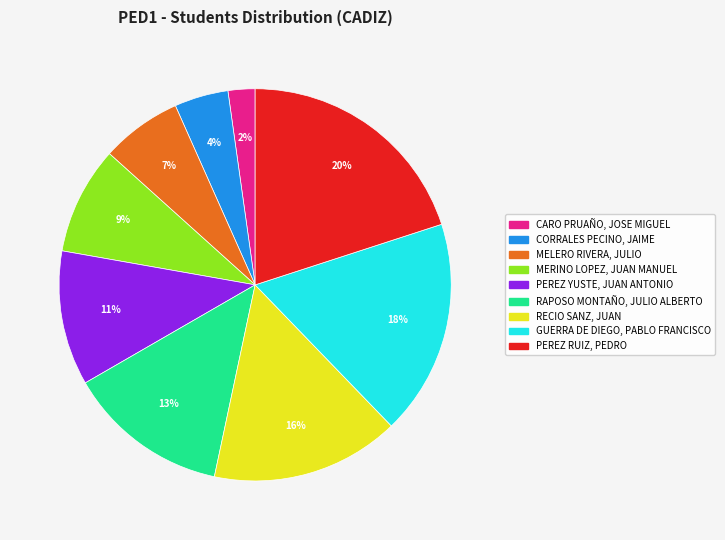

Which category has the smallest portion of the pie?

CARO PRUAÑO, JOSE MIGUEL